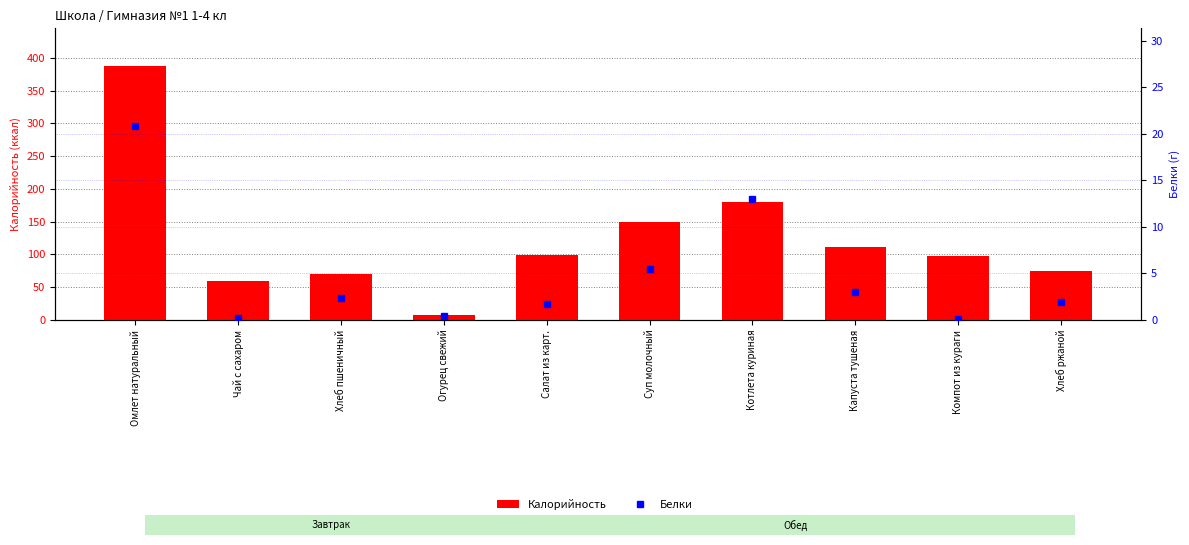

The value of Белки at Компот из кураги is 0.2. True or false?

True